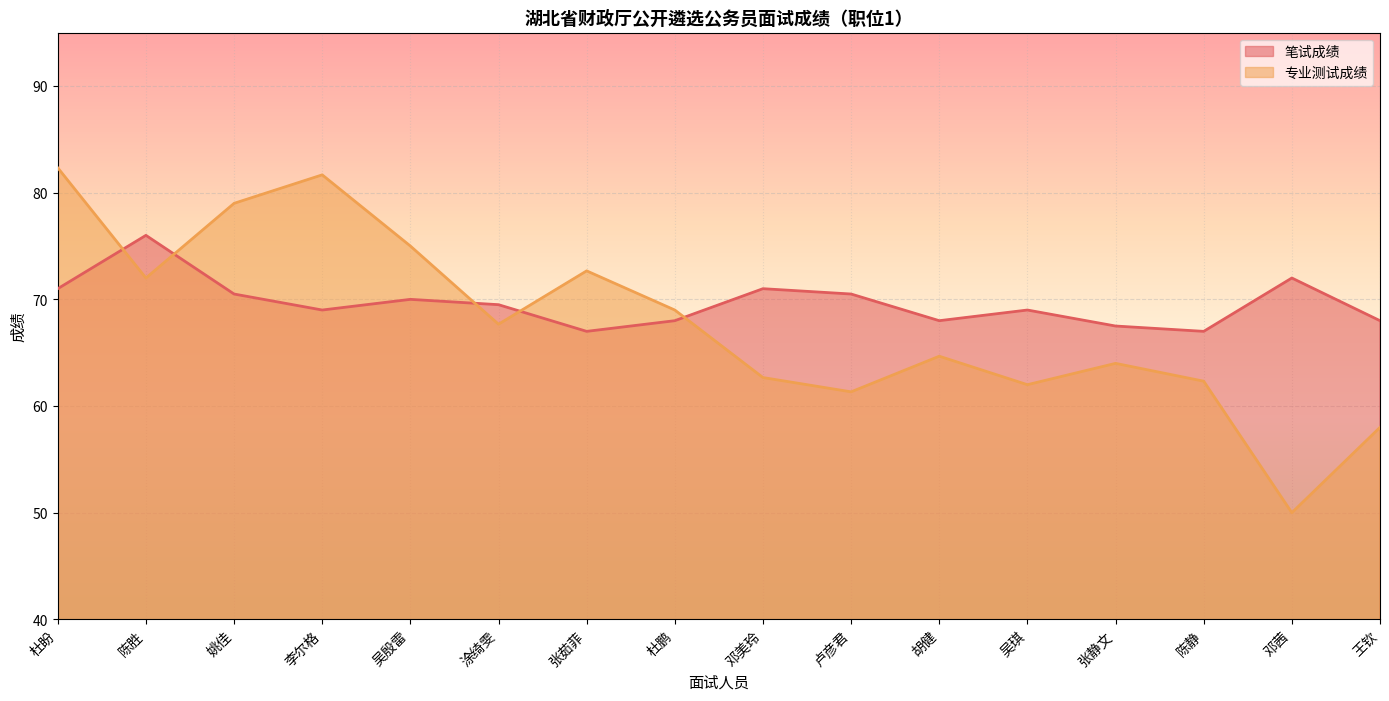

What is the difference between the highest and lowest values at 涂绮雯?

1.8